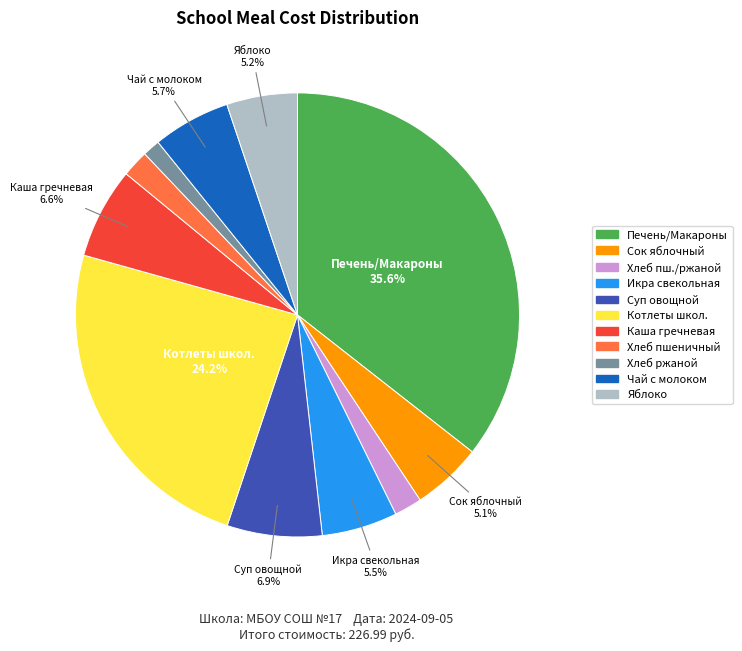

Which has a higher value, Хлеб пшеничный or Каша гречневая?

Каша гречневая